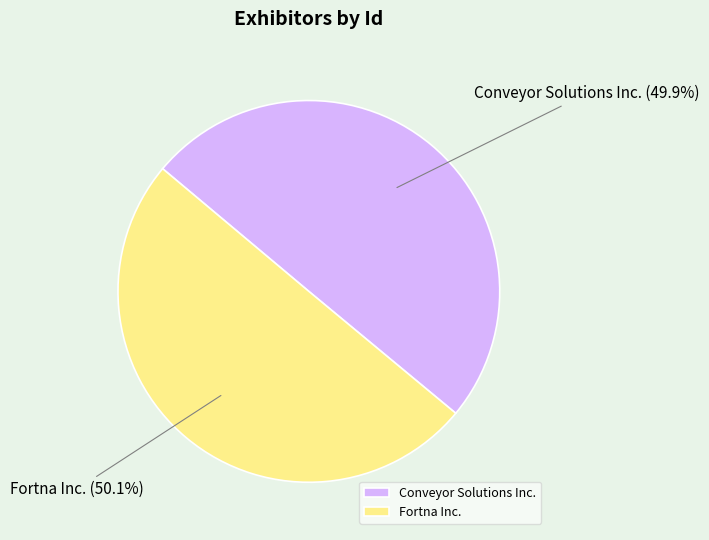

To the nearest percent, what is the average slice percentage?

50%